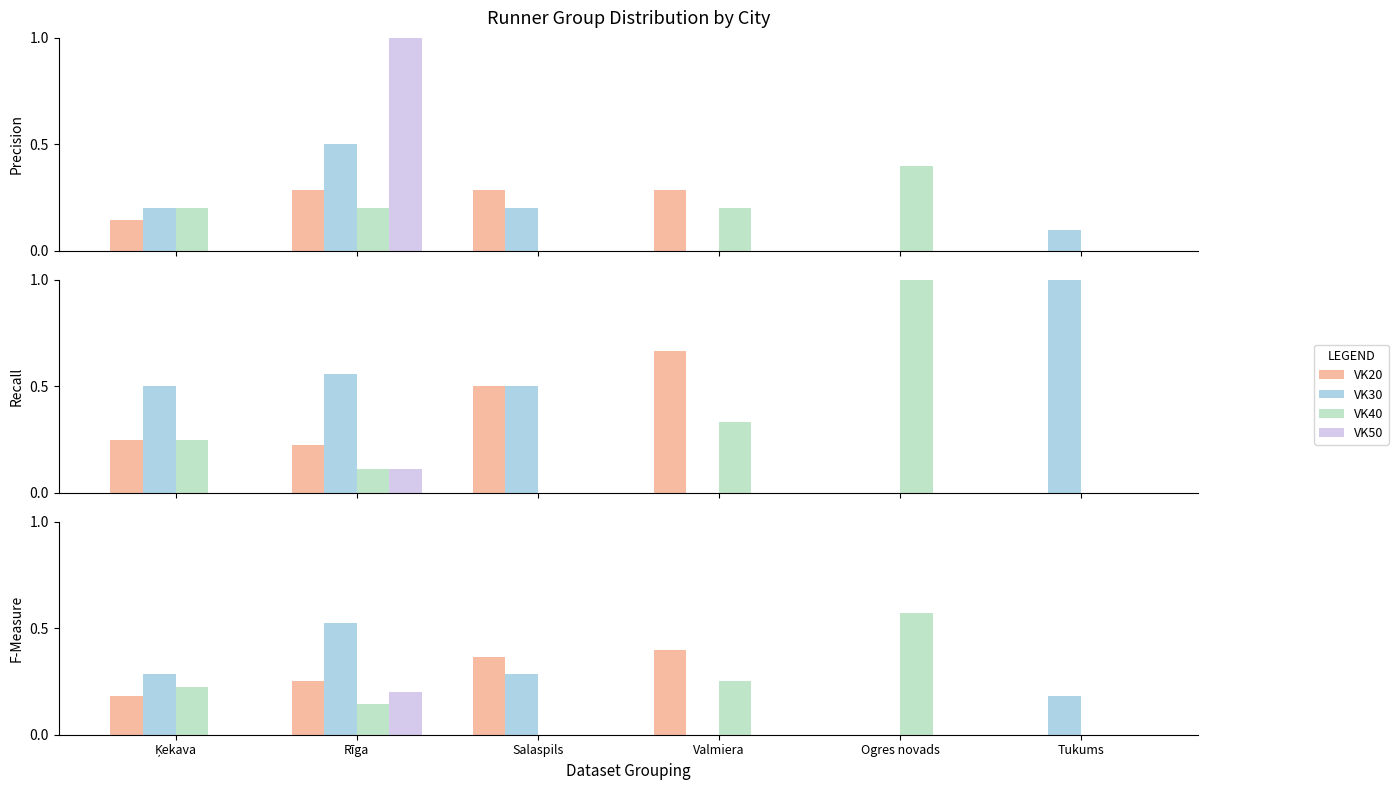

What is the spread (max minus min) of values at Tukums?

0.2